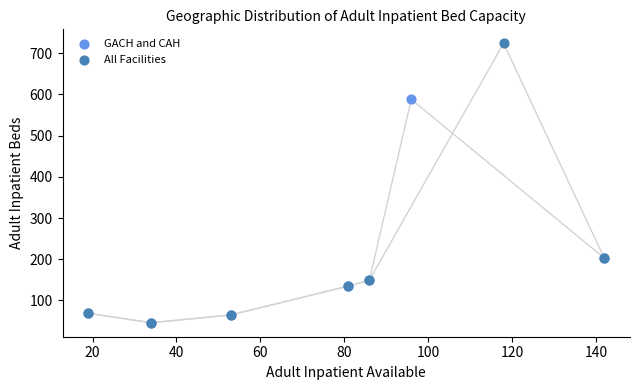

What are all the series names shown in the legend?

GACH and CAH, All Facilities